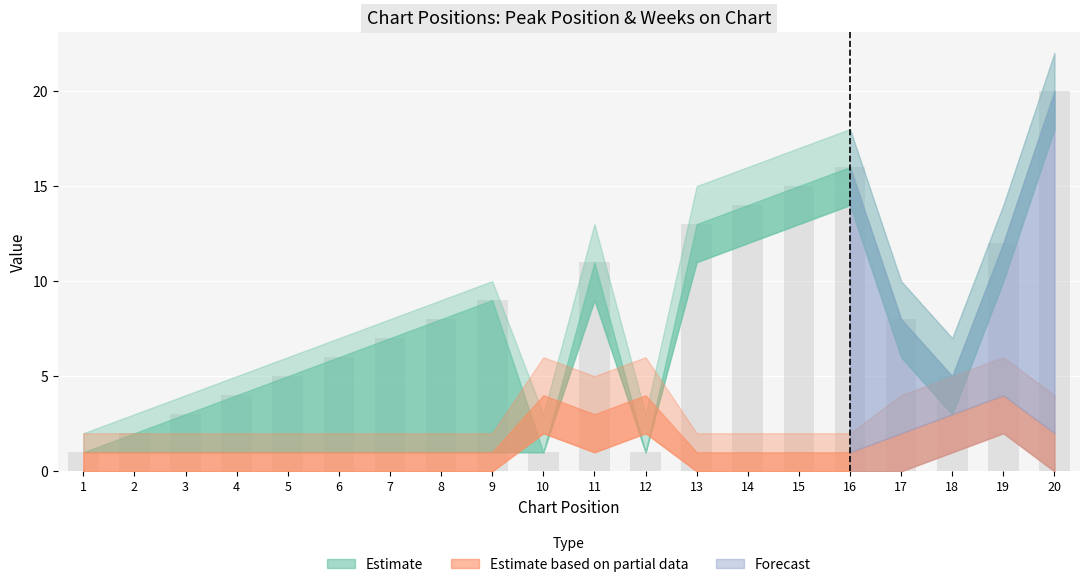

What value does the data have at 13?

13